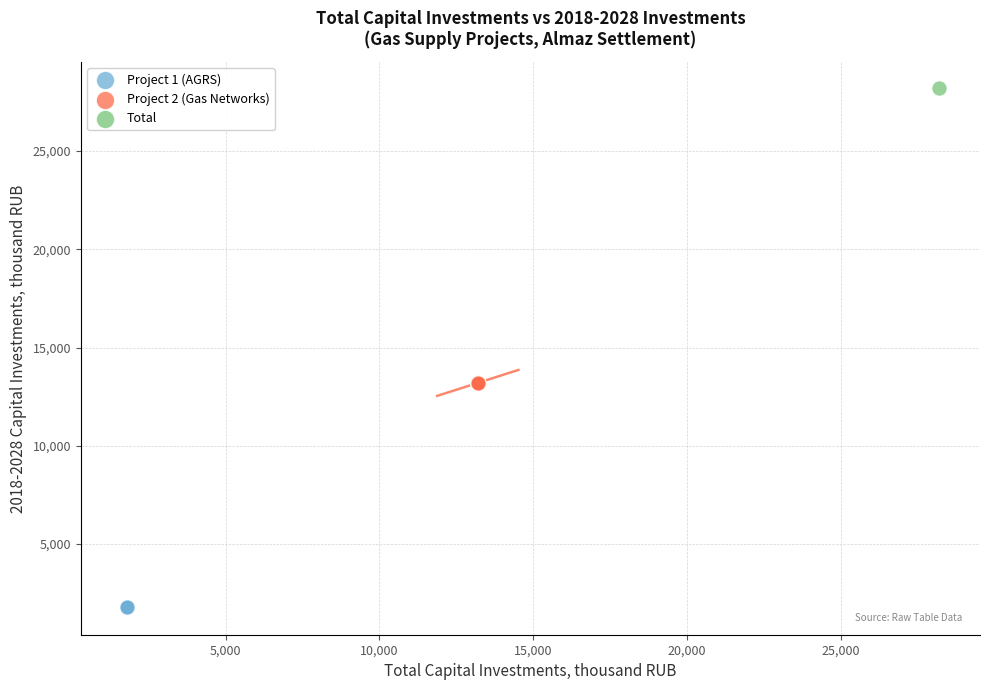

What are all the series names shown in the legend?

Project 1 (AGRS), Project 2 (Gas Networks), Total